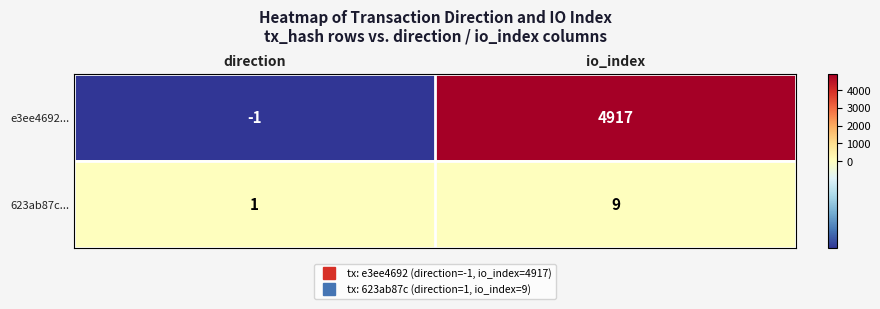

What is the sum of the e3ee4692... values at direction and io_index?

4916